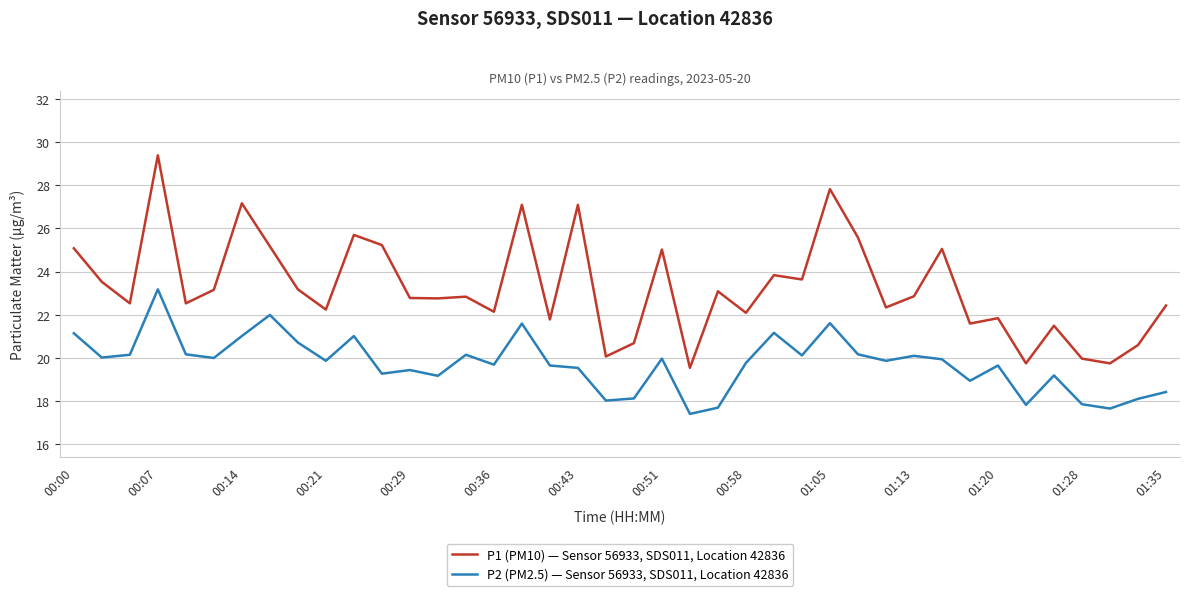

Rank the series by their maximum value, from highest to lowest.

P1 (PM10) — Sensor 56933, SDS011, Location 42836, P2 (PM2.5) — Sensor 56933, SDS011, Location 42836